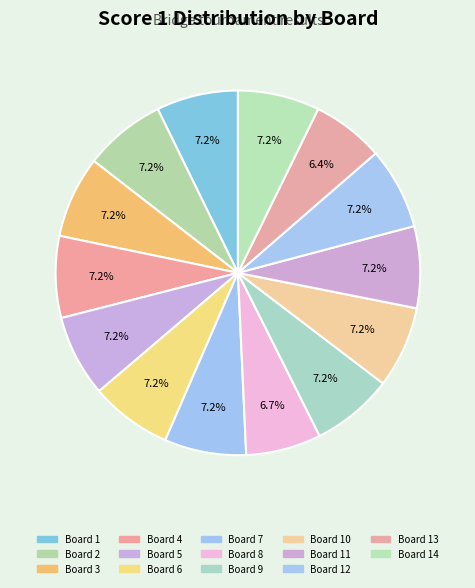

Is it true that Board 13 is 6% of the pie?

True